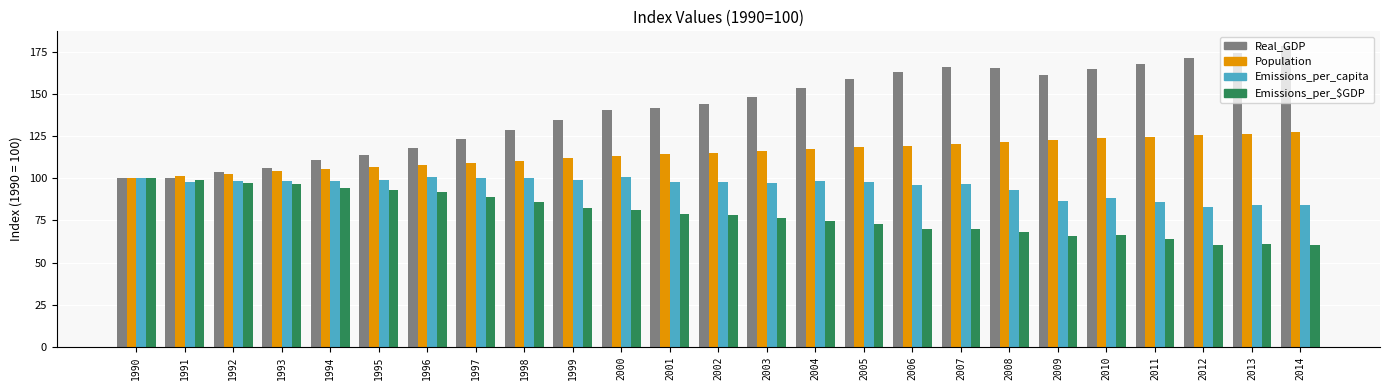

What is the approximate value of Emissions_per_capita at 2002?

97.6